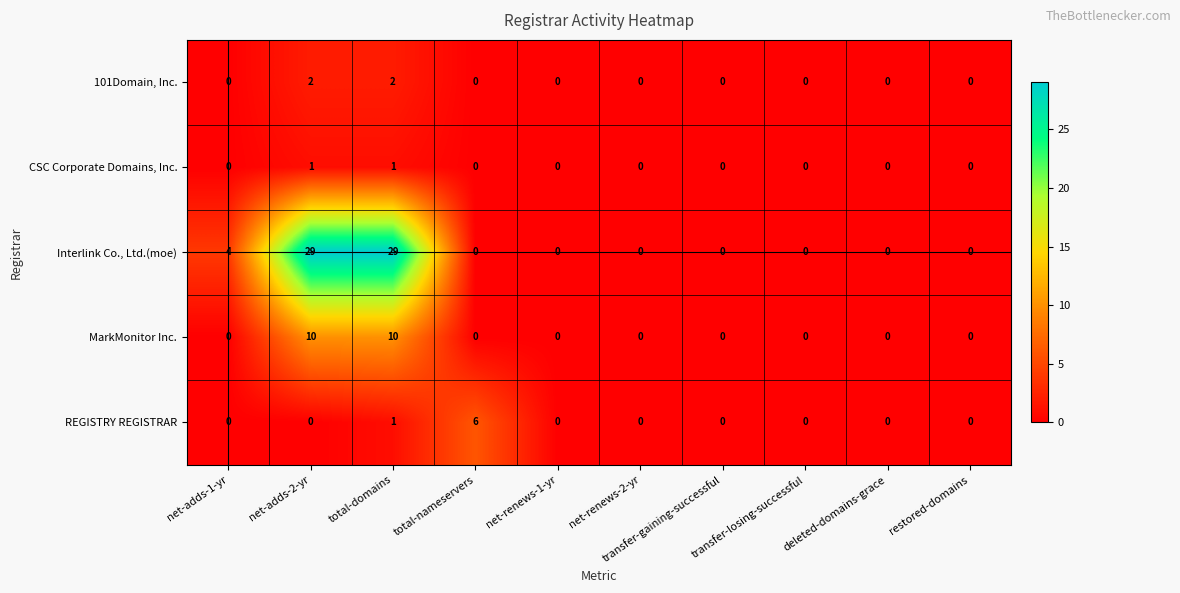

Which series has the largest total across all categories?

Interlink Co., Ltd.(moe)